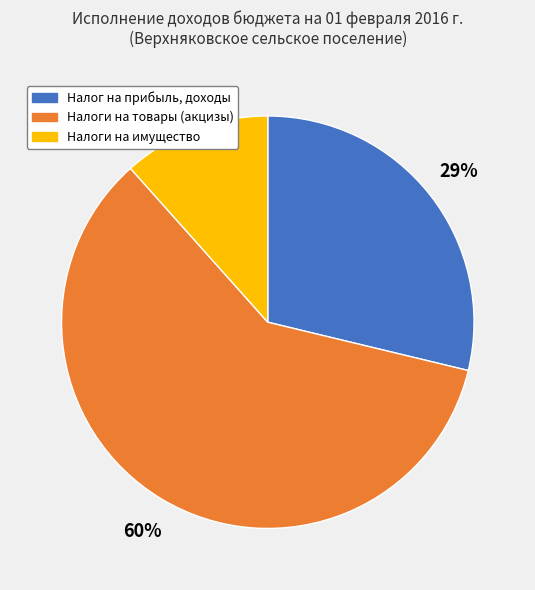

To the nearest percent, what is the difference between the largest and smallest slice percentages?

48%